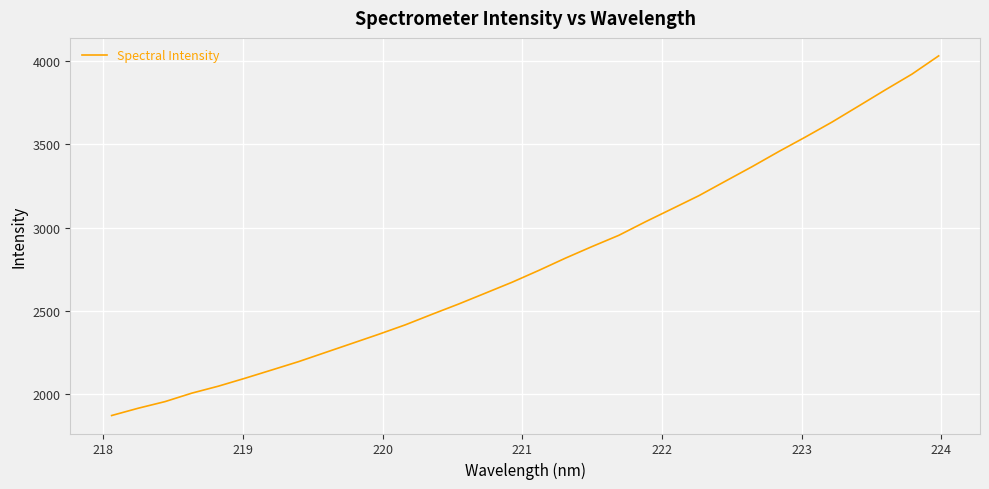

What is the smallest value displayed?

1872.8